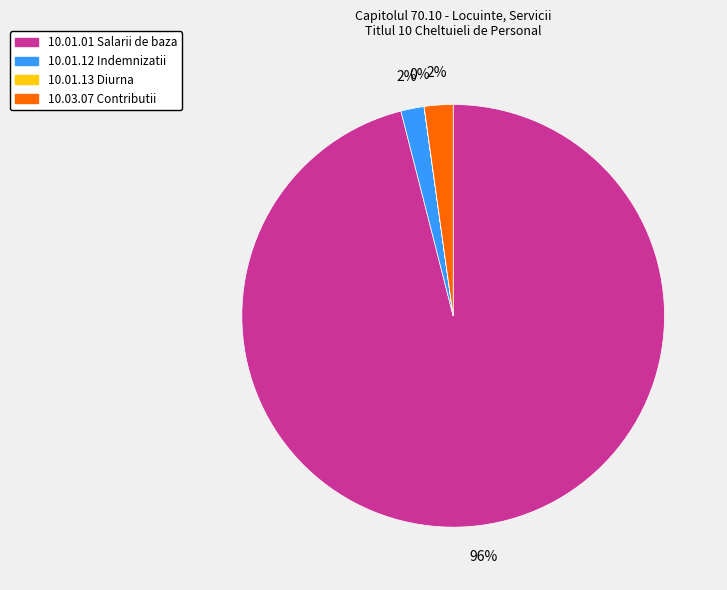

What is the largest slice in the pie chart?

10.01.01 Salarii de baza